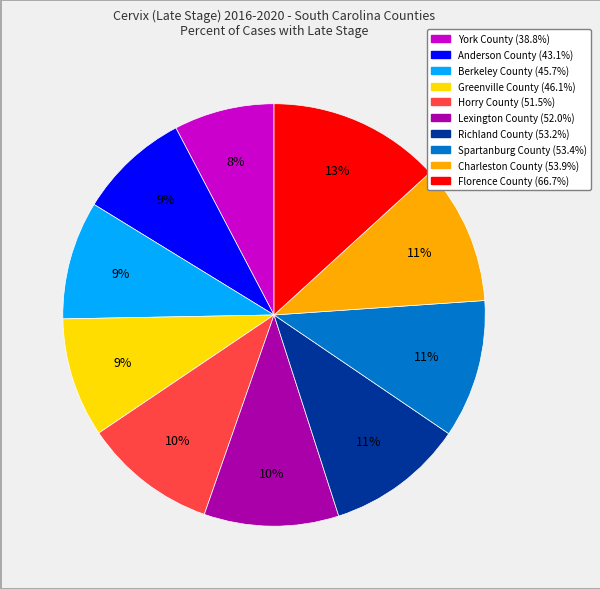

To the nearest percent, what is the combined percentage of Florence County and Spartanburg County?

24%